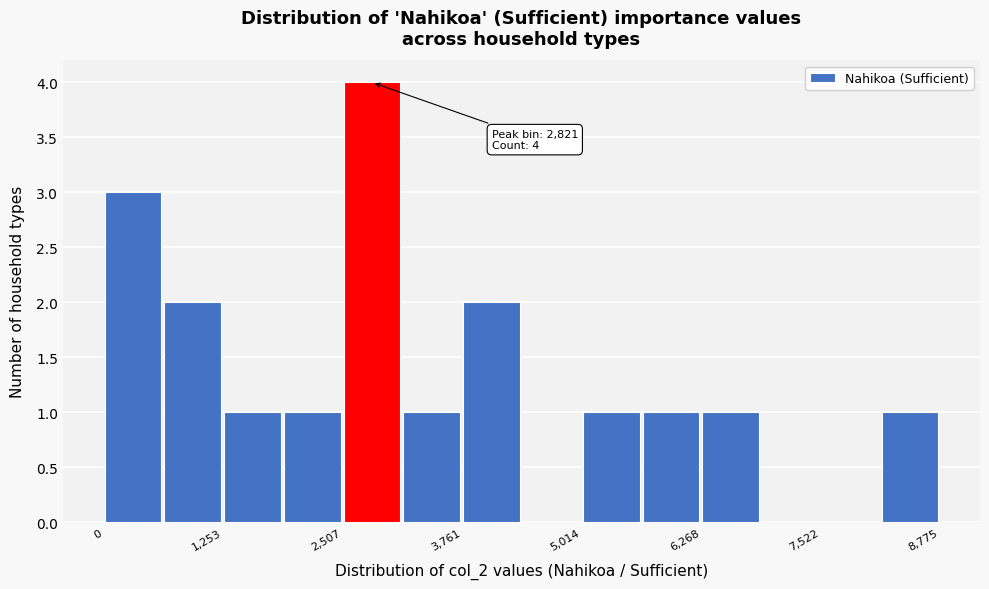

Read against the x-axis, roughly where is the centre of the tallest bar?

2800